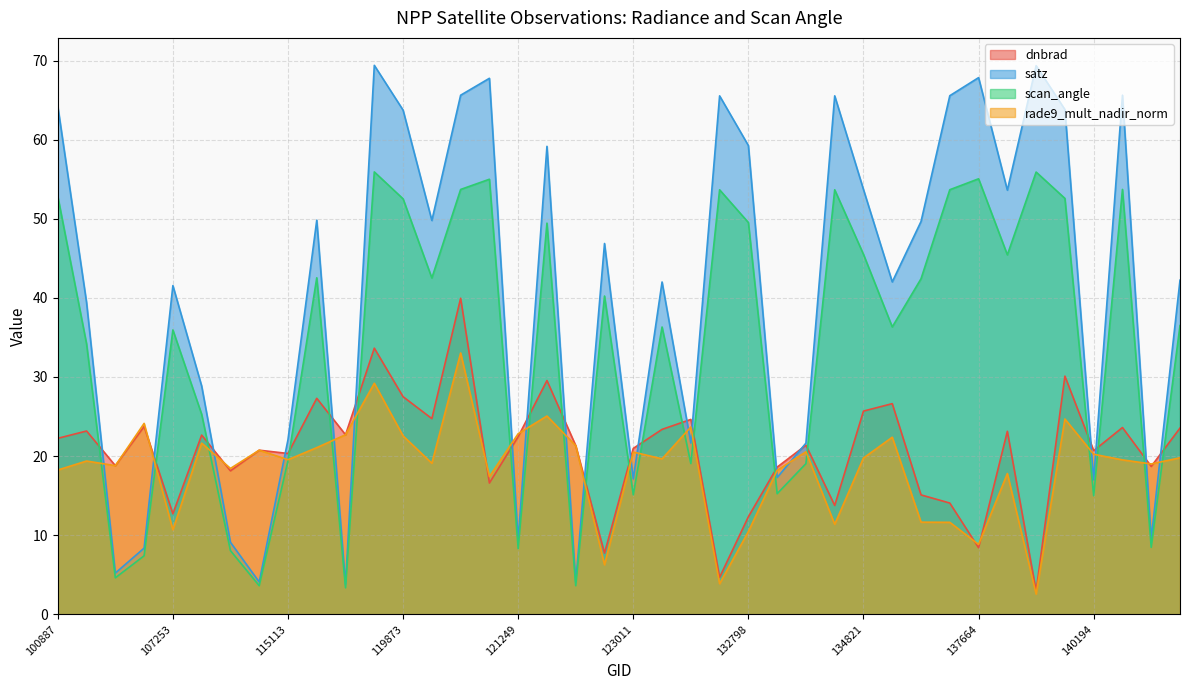

Between 120556 and 120740, which series saw the biggest shift?

satz